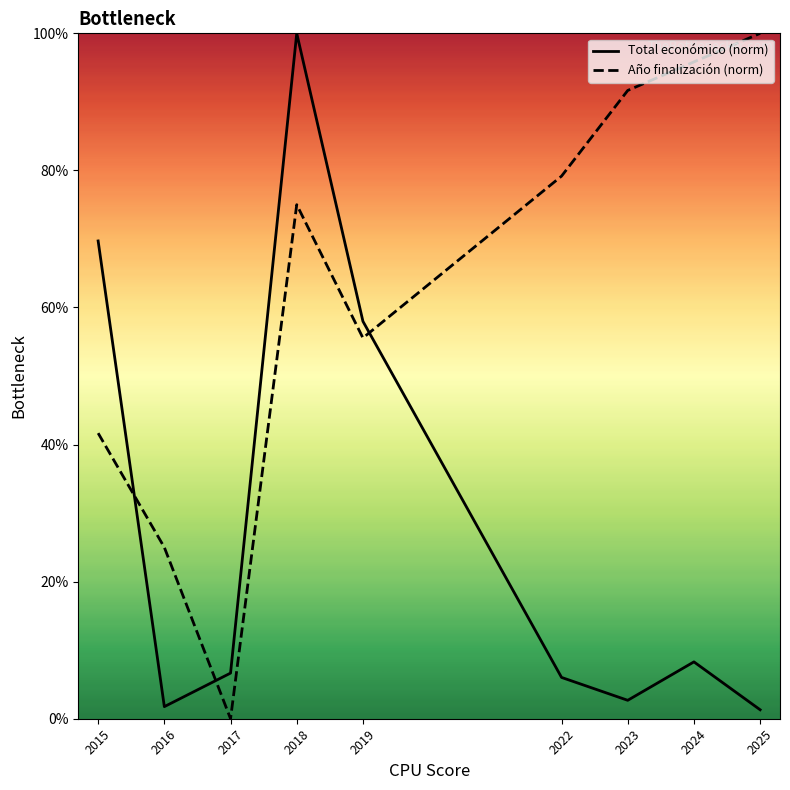

Which series ends up on top after the final intersection of Año finalización (norm) and Total económico (norm)?

Año finalización (norm)